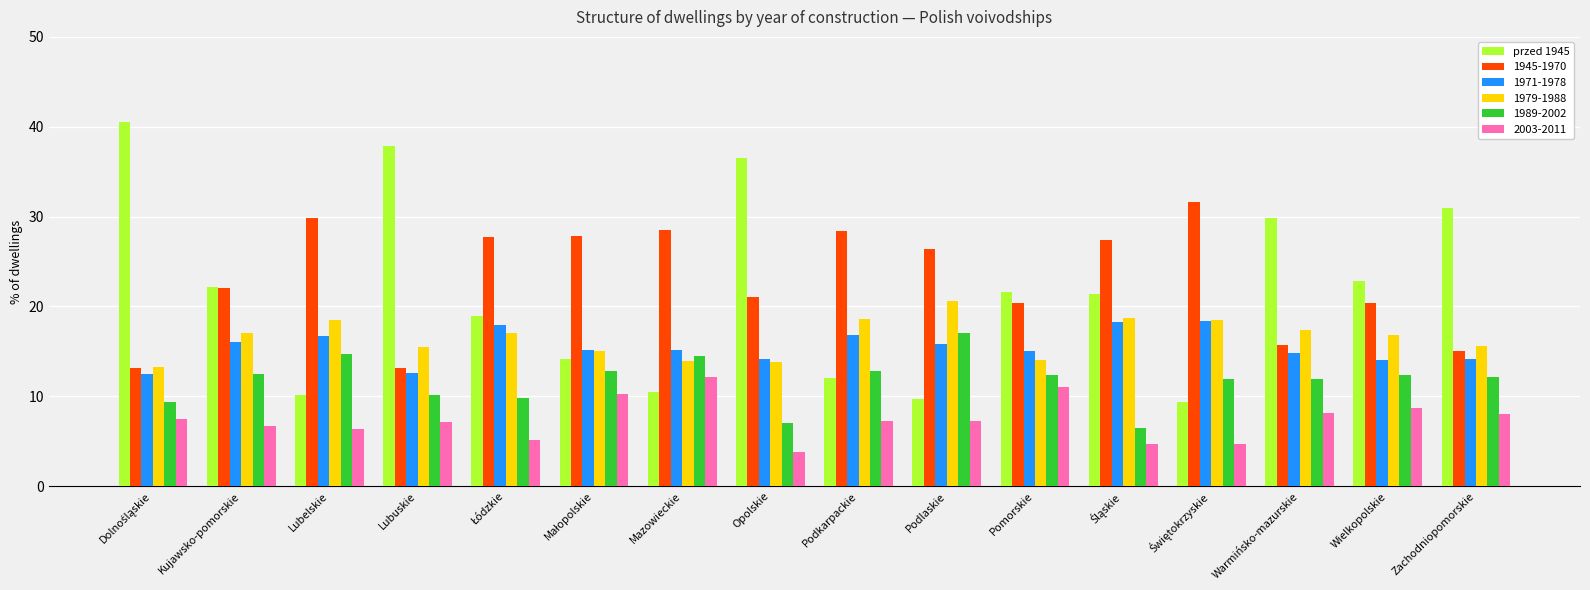

At how many categories does at least one series exceed 29?

7